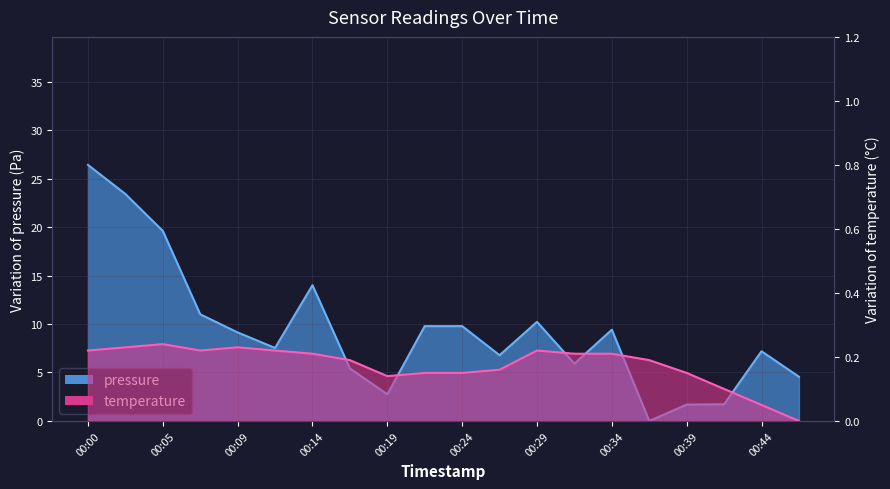

At which label is temperature closest to 0?

00:46